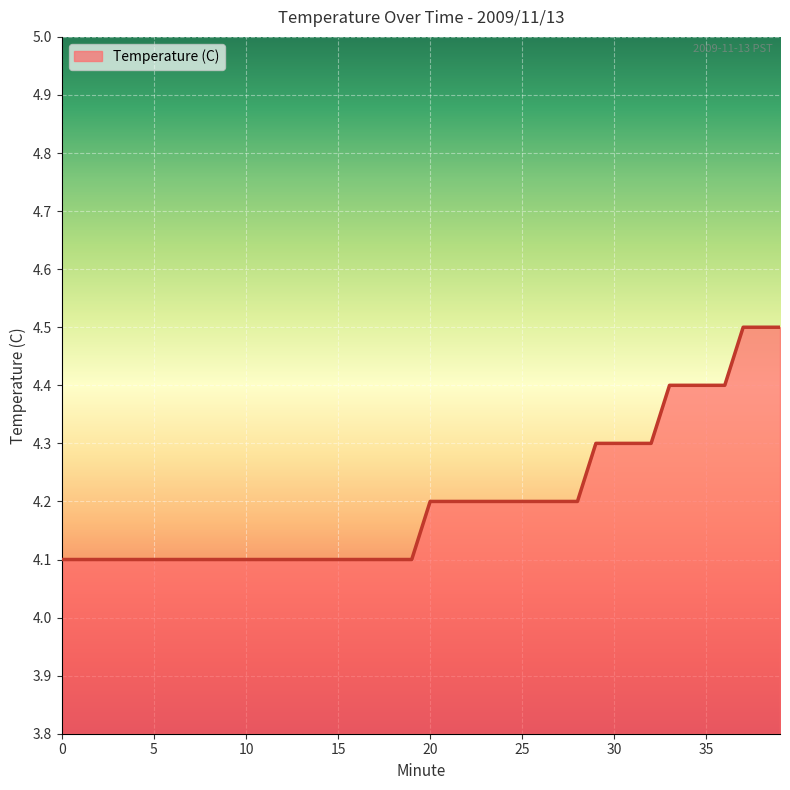

What is the difference between the maximum and minimum values?

0.4